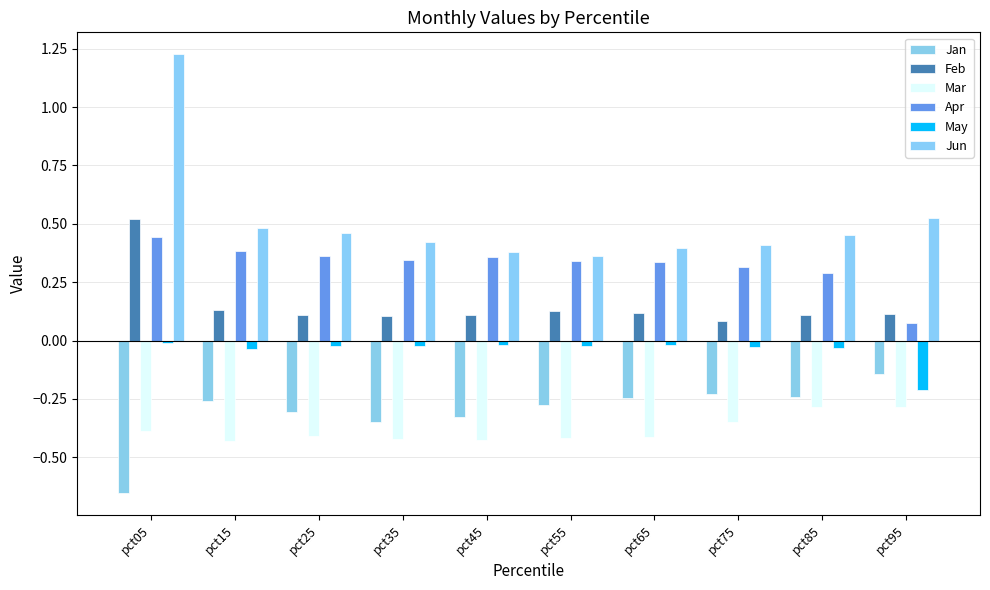

Reading right to left, extract all data points from this chart.

Jan: pct95=-0.1	pct85=-0.2	pct75=-0.2	pct65=-0.2	pct55=-0.3	pct45=-0.3	pct35=-0.3	pct25=-0.3	pct15=-0.3	pct05=-0.7
Feb: pct95=0.1	pct85=0.1	pct75=0.1	pct65=0.1	pct55=0.1	pct45=0.1	pct35=0.1	pct25=0.1	pct15=0.1	pct05=0.5
Mar: pct95=-0.3	pct85=-0.3	pct75=-0.3	pct65=-0.4	pct55=-0.4	pct45=-0.4	pct35=-0.4	pct25=-0.4	pct15=-0.4	pct05=-0.4
Apr: pct95=0.1	pct85=0.3	pct75=0.3	pct65=0.3	pct55=0.3	pct45=0.4	pct35=0.3	pct25=0.4	pct15=0.4	pct05=0.4
May: pct95=-0.2	pct85=-0.0	pct75=-0.0	pct65=-0.0	pct55=-0.0	pct45=-0.0	pct35=-0.0	pct25=-0.0	pct15=-0.0	pct05=-0.0
Jun: pct95=0.5	pct85=0.5	pct75=0.4	pct65=0.4	pct55=0.4	pct45=0.4	pct35=0.4	pct25=0.5	pct15=0.5	pct05=1.2